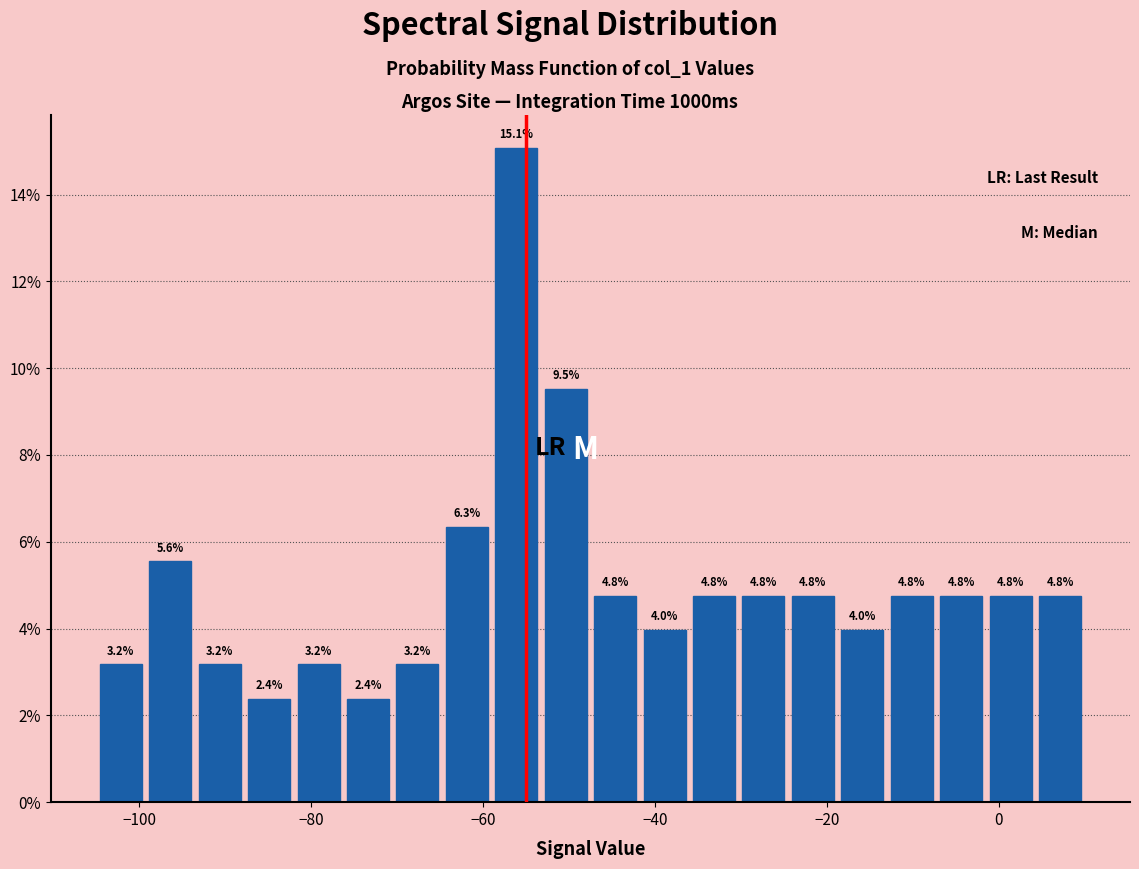

Around what value on the x-axis is the tallest bar? Give the approximate position of its centre, as read against the axis.

-56